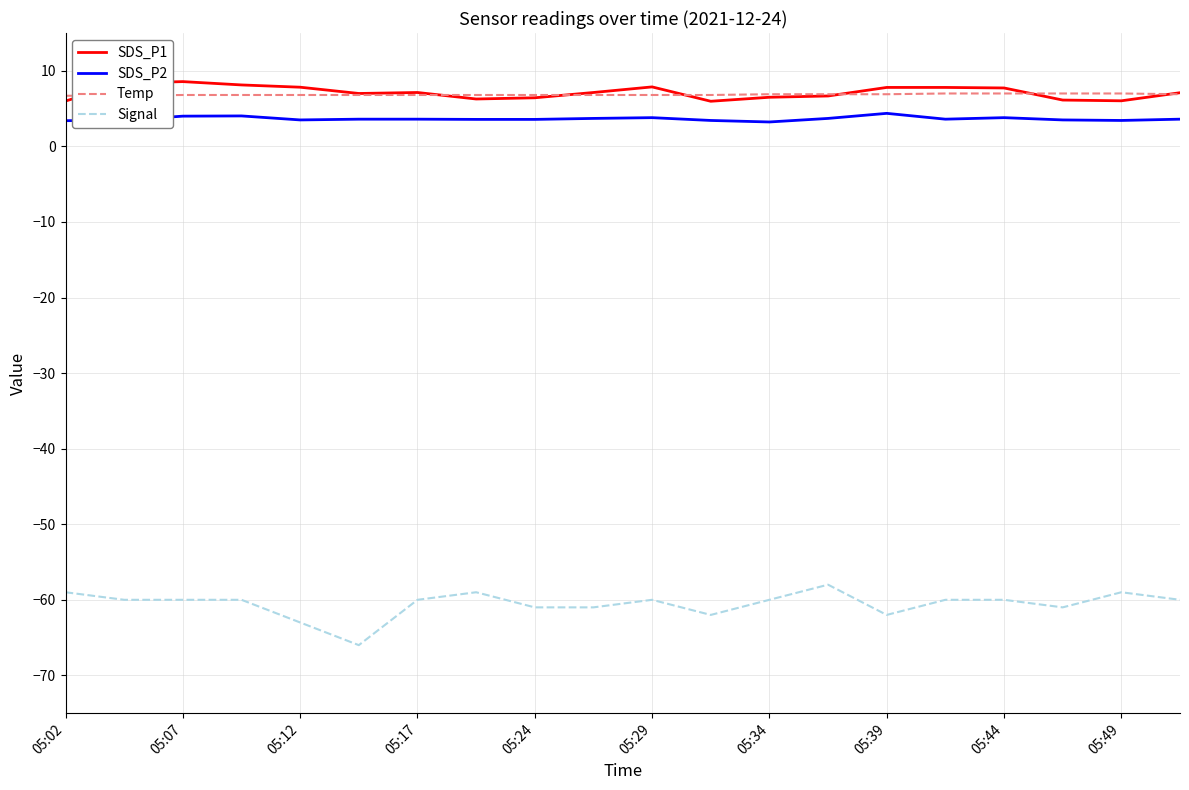

True or false: Signal has a value of -60.0 at 05:34.

True